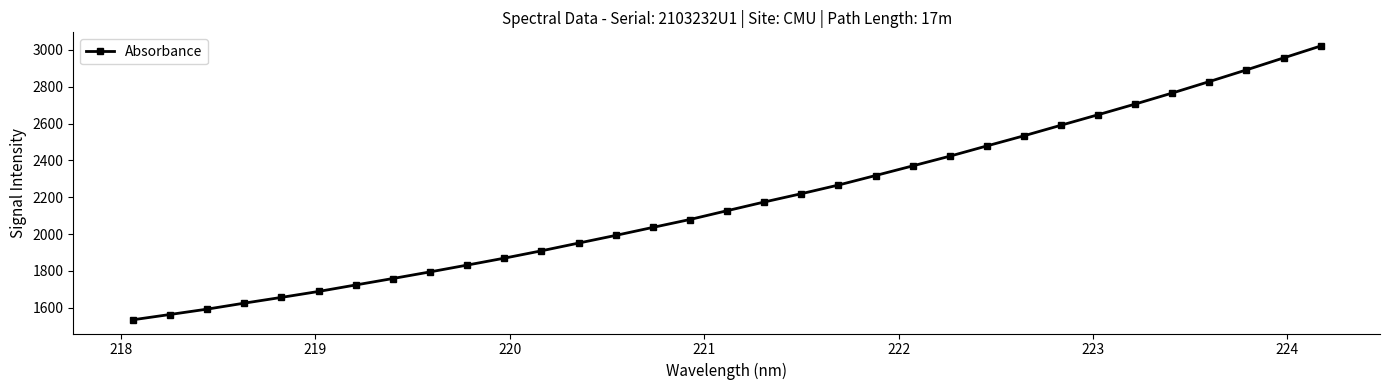

What is the average value?

2179.6